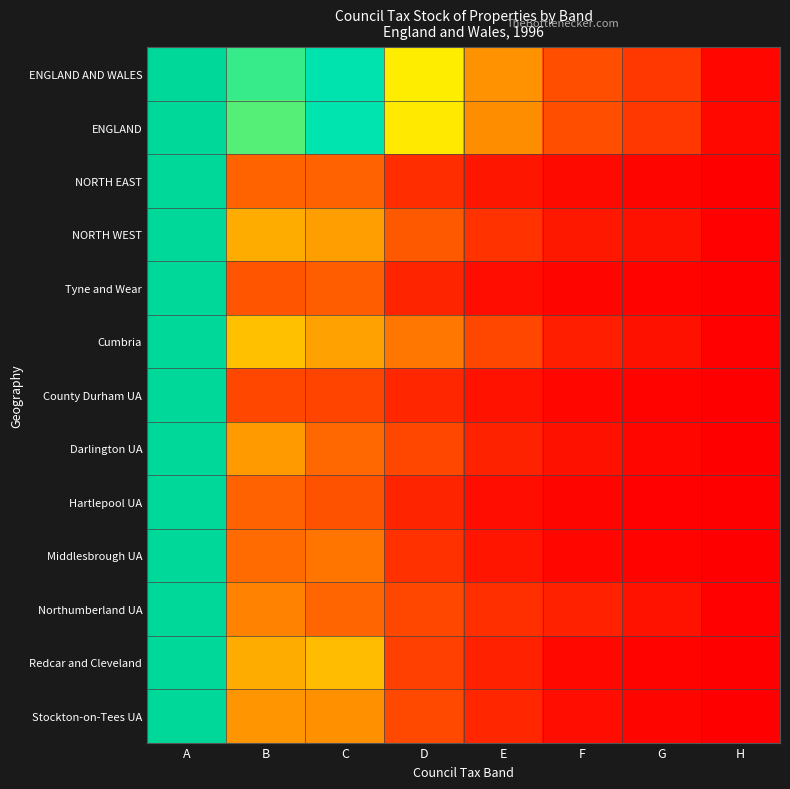

At which category does the chart reach its peak across all series?

A